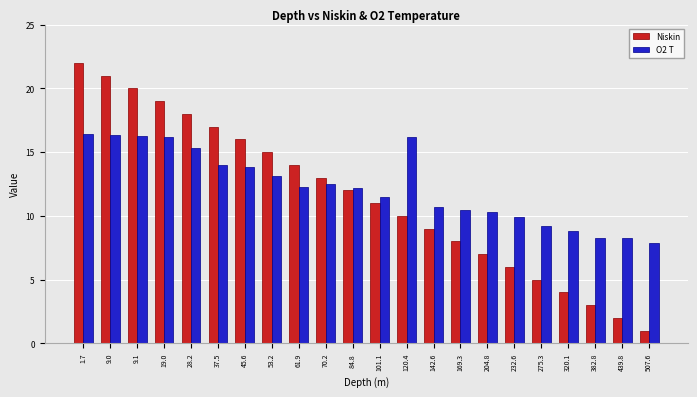

List the series in order of their peak value, lowest first.

O2 T, Niskin